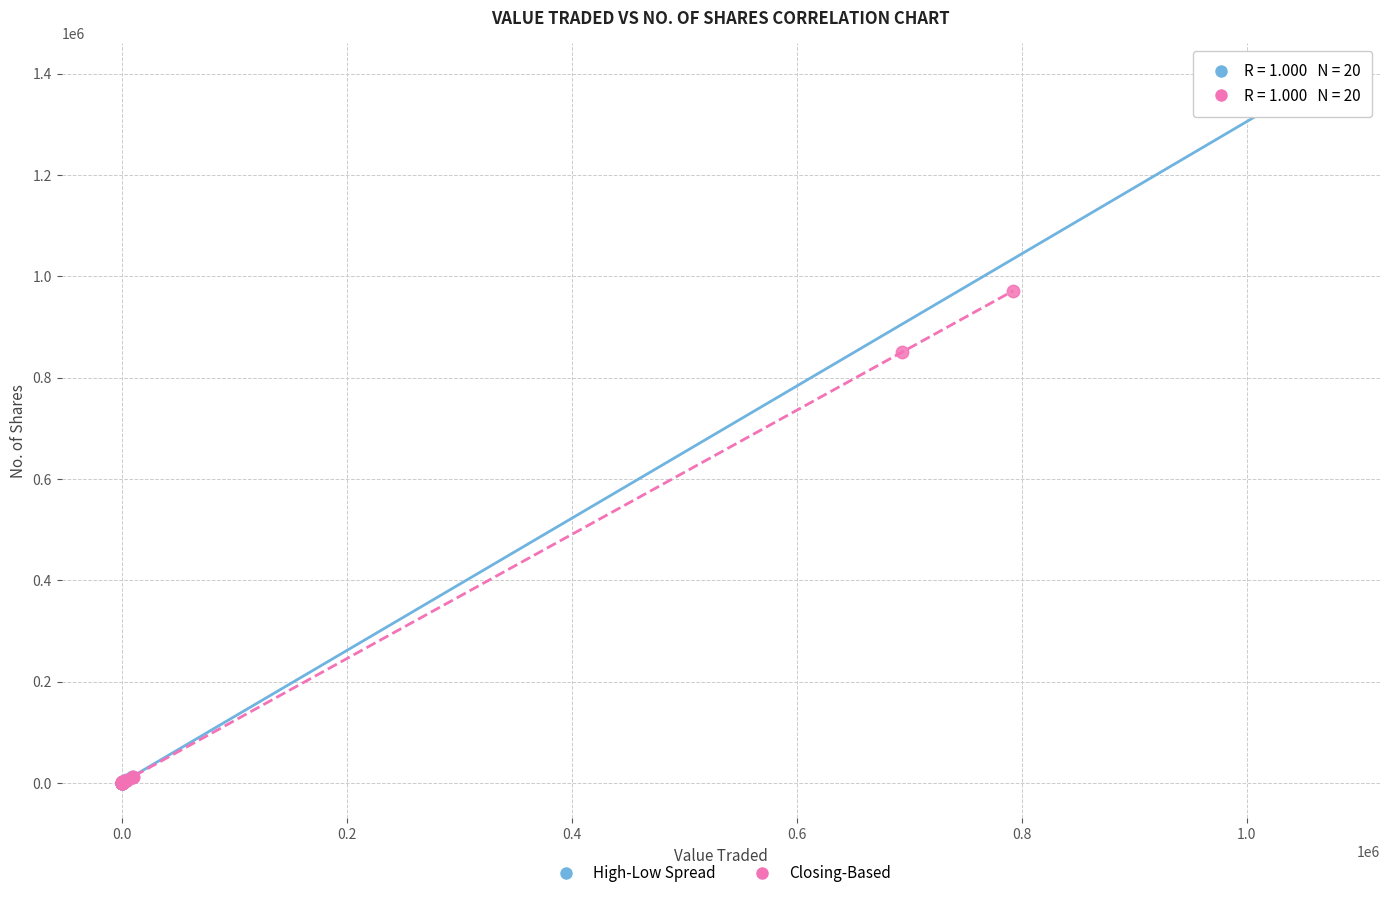

Which series has the largest Y range (max minus min)?

High-Low Spread